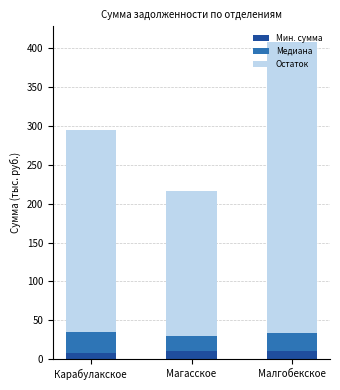

At which category is the sum across all series the highest?

Малгобекское